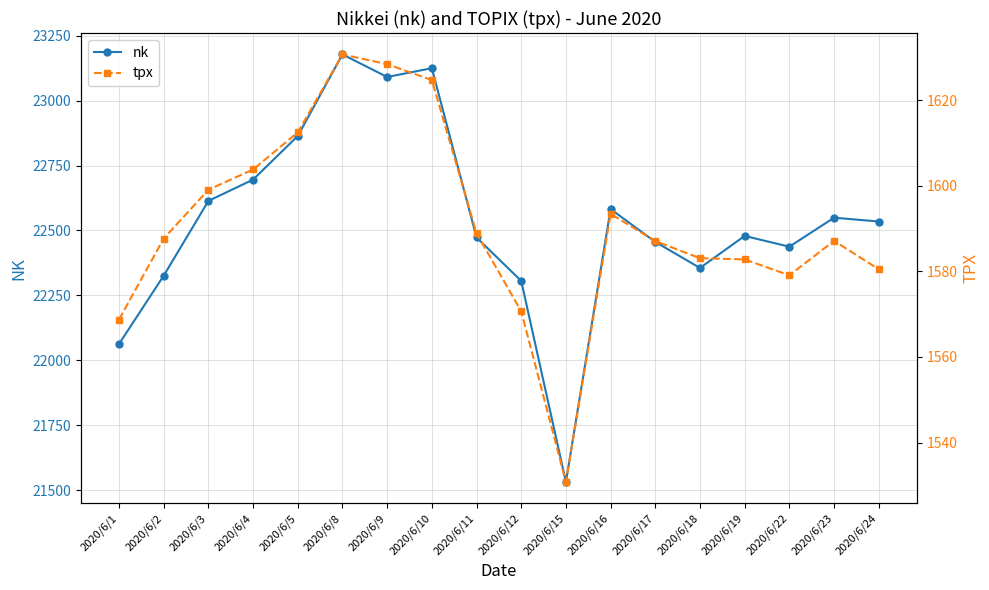

What value does the nk series have at 2020/6/12?

22305.5